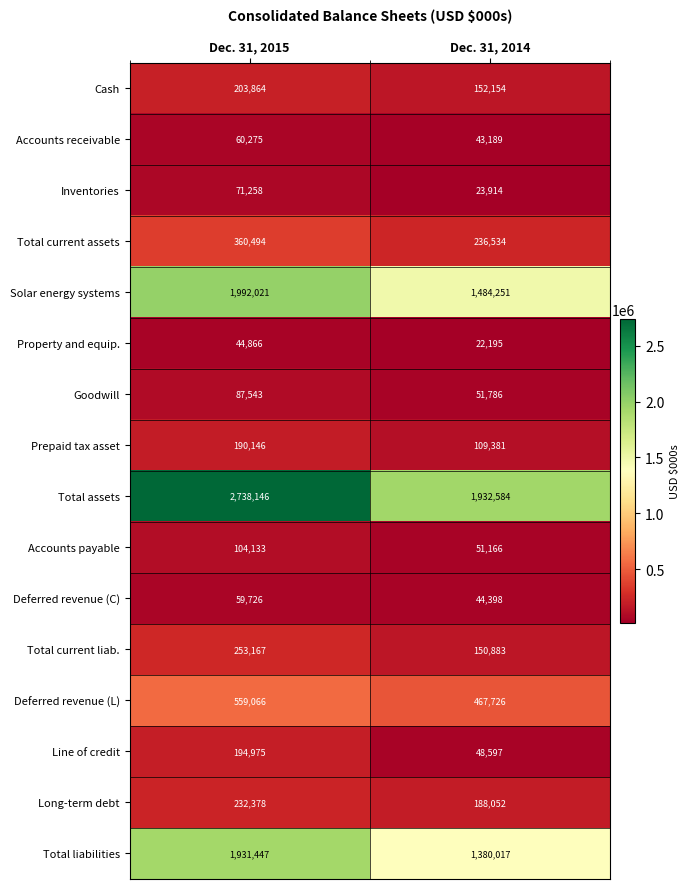

How many distinct data groups are displayed?

16